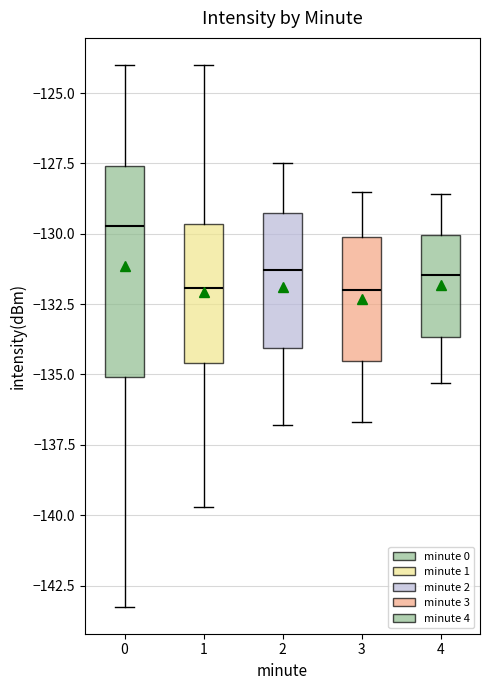

Where does the lower whisker of the box at x = 1 end on the y-axis? The values are not printed on the chart, so give them approximately, as read against the axis.

-139.5